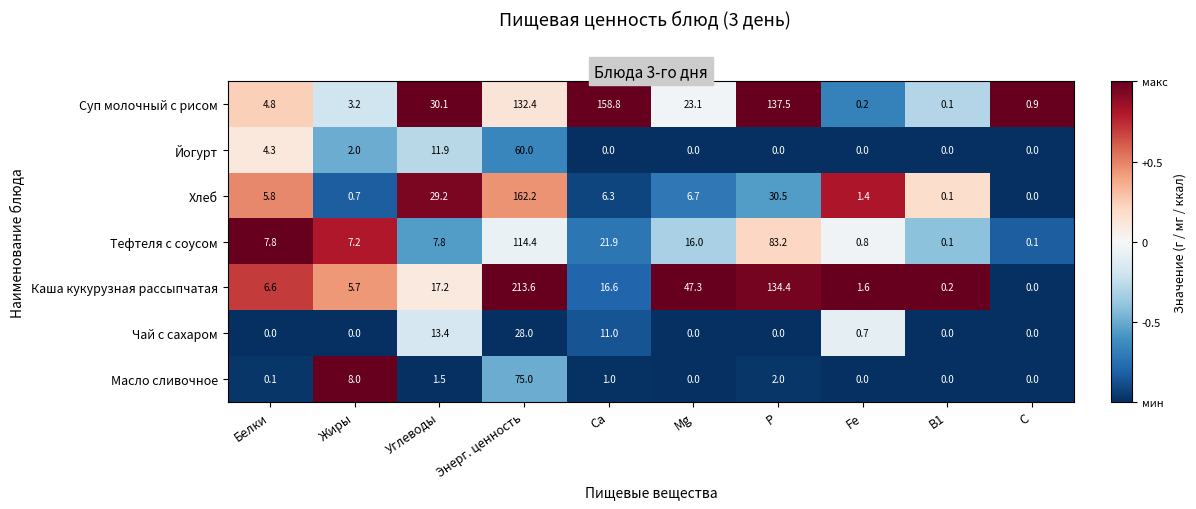

At which label is Масло сливочное closest to 37?

Жиры